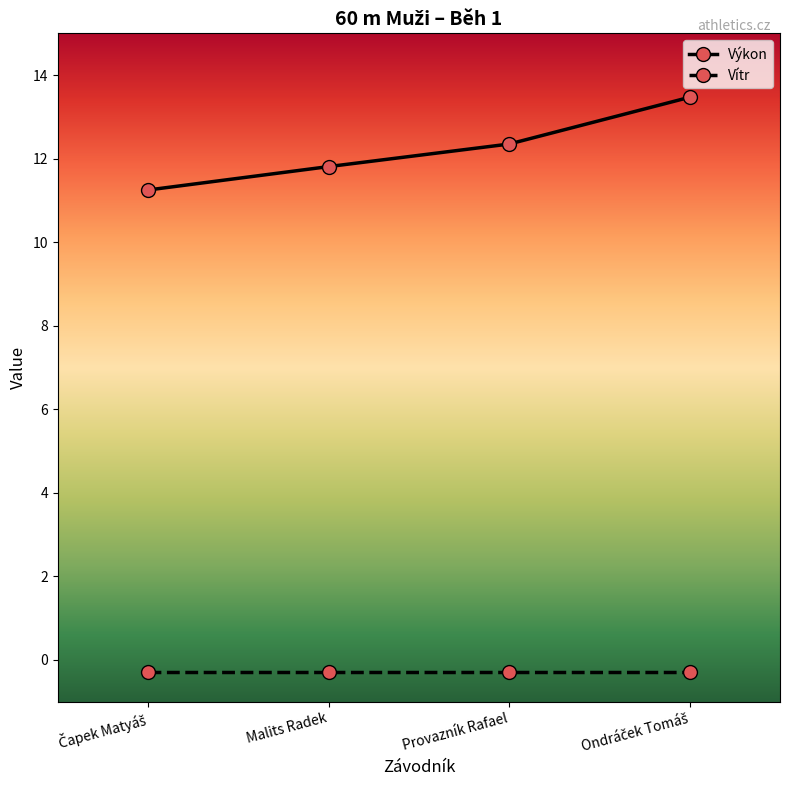

What is the label of the 3rd point from the left?

Provazník Rafael